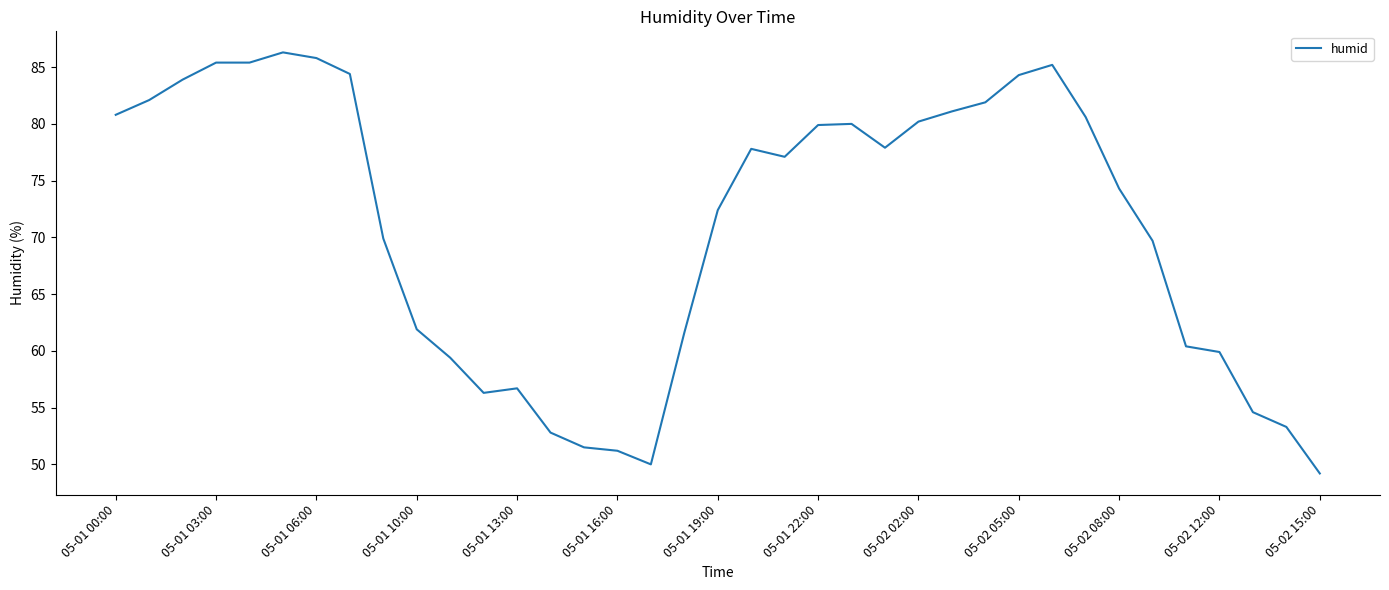

What is the smallest value displayed?

49.2